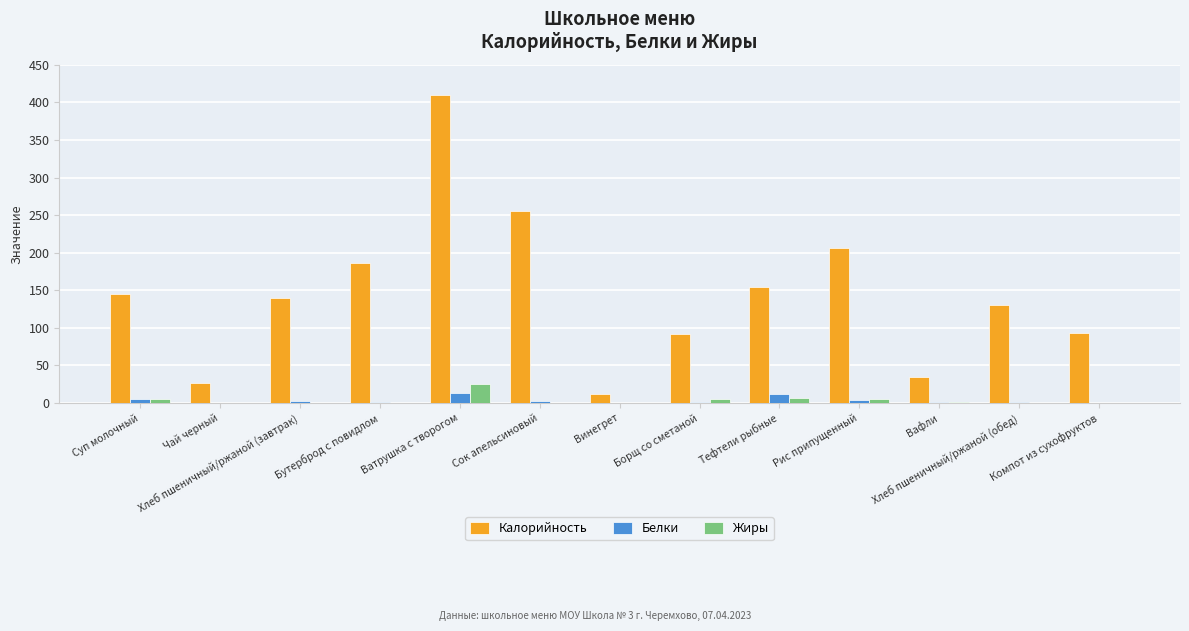

What value does the Белки series have at Компот из сухофруктов?

0.1